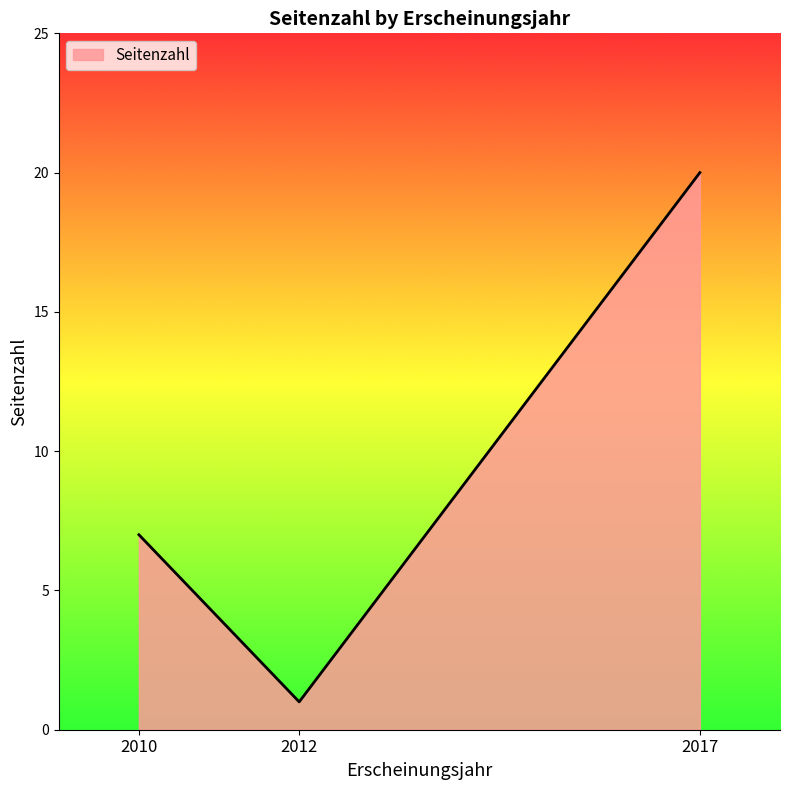

What is the change in value from 2012 to 2017?

+19